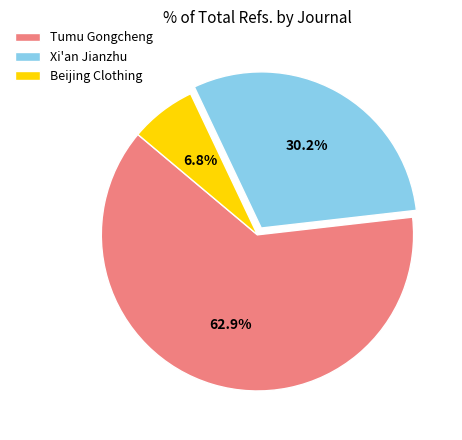

Is there any slice that represents more than half of the pie?

Yes